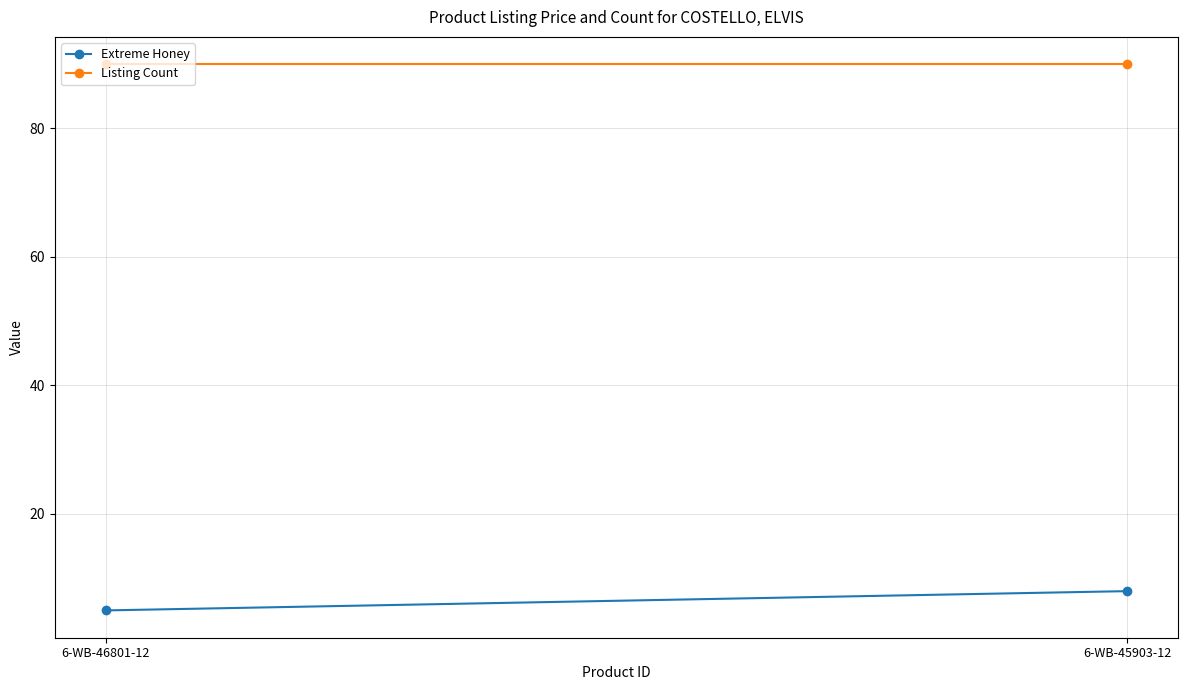

Which series has the widest spread of values?

Extreme Honey